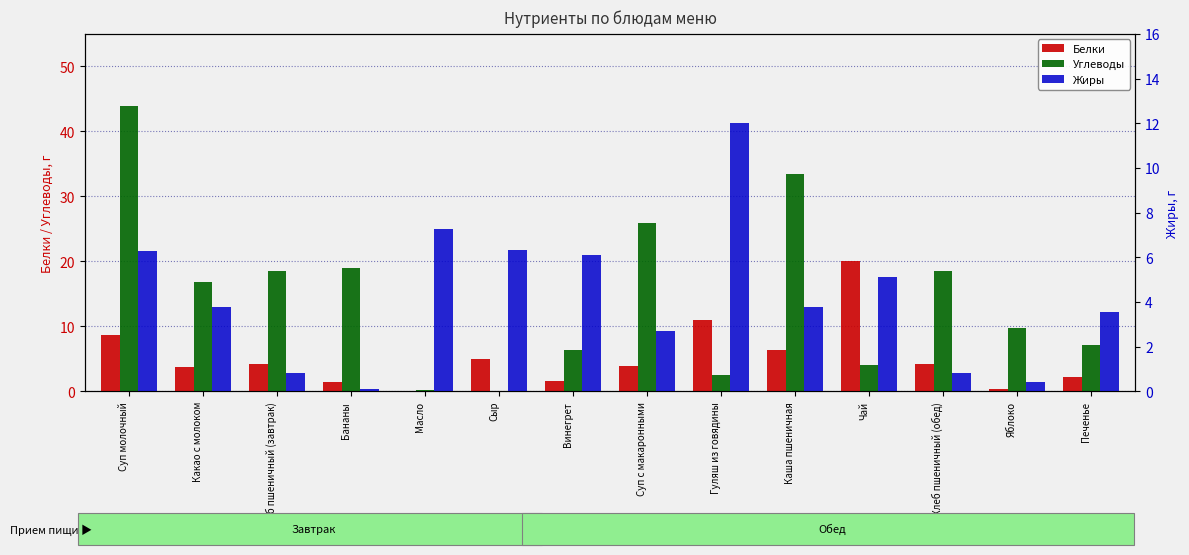

What is the sum of all Углеводы values?

206.0